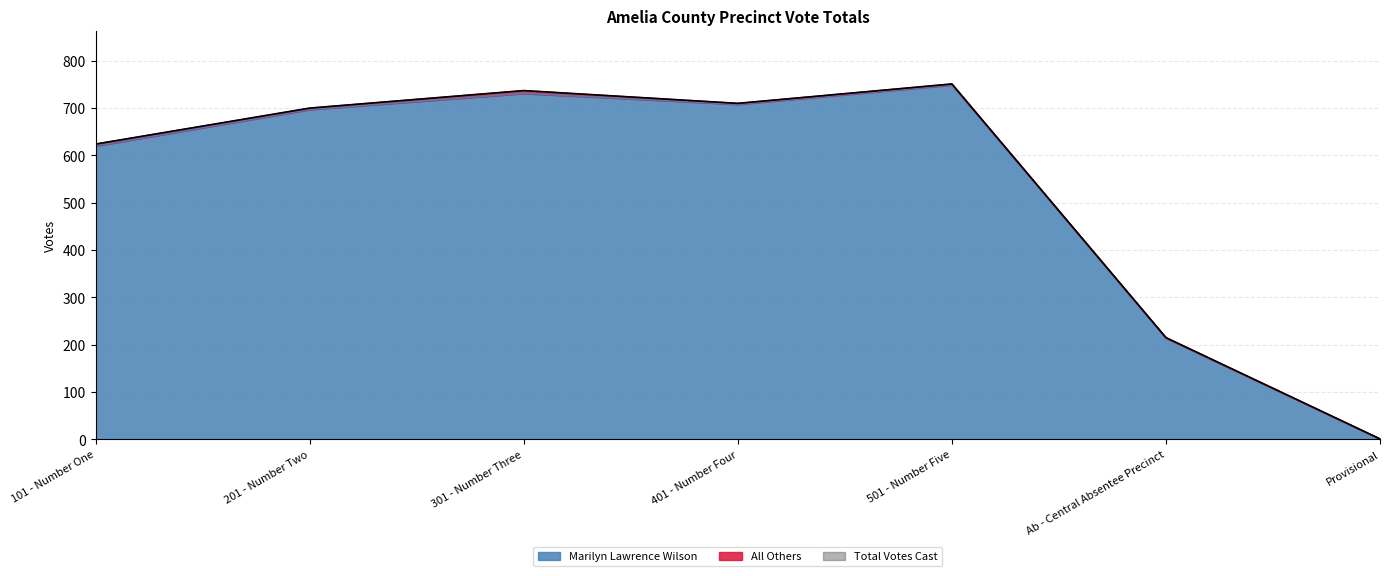

What is the difference between the Total Votes Cast values at 301 - Number Three and 501 - Number Five?

14